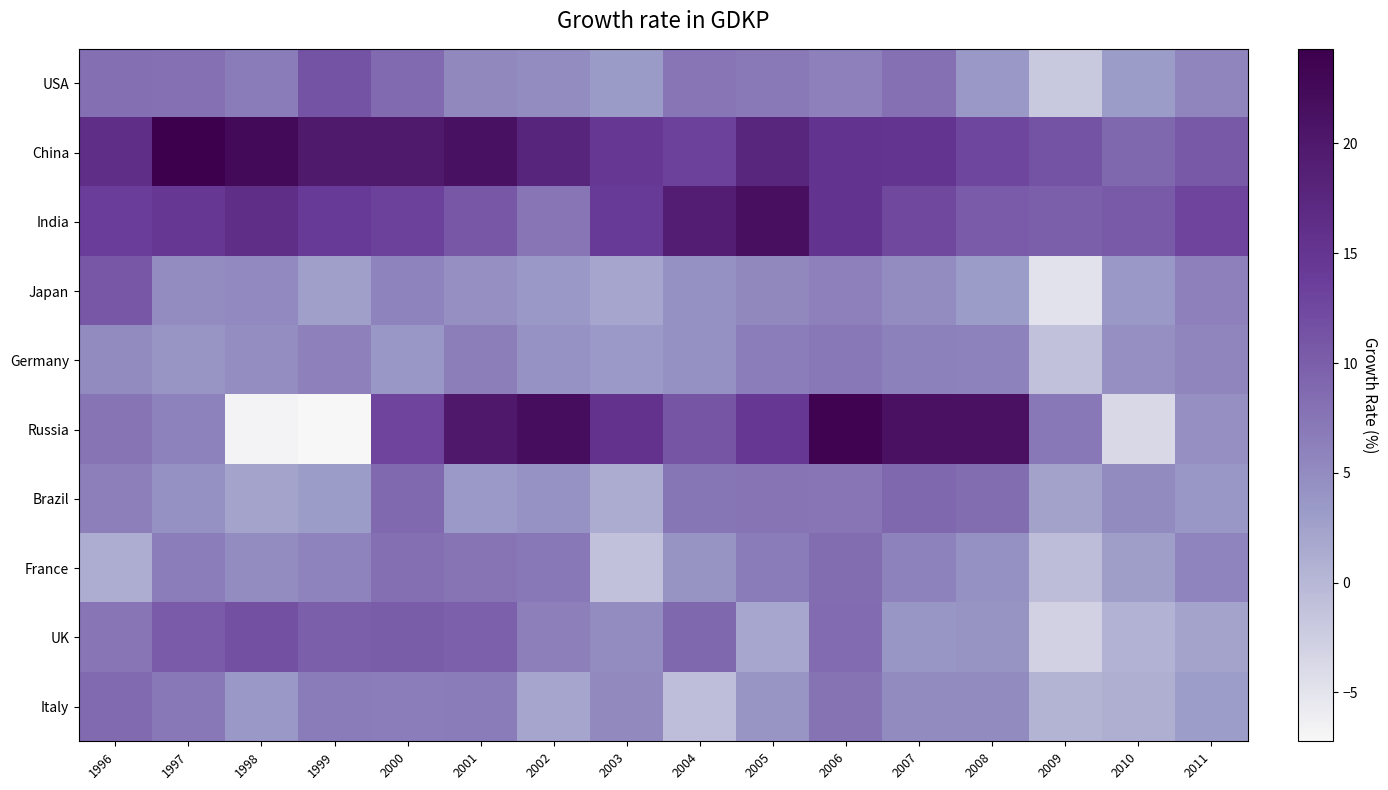

At which category is the sum across all series the highest?

2006